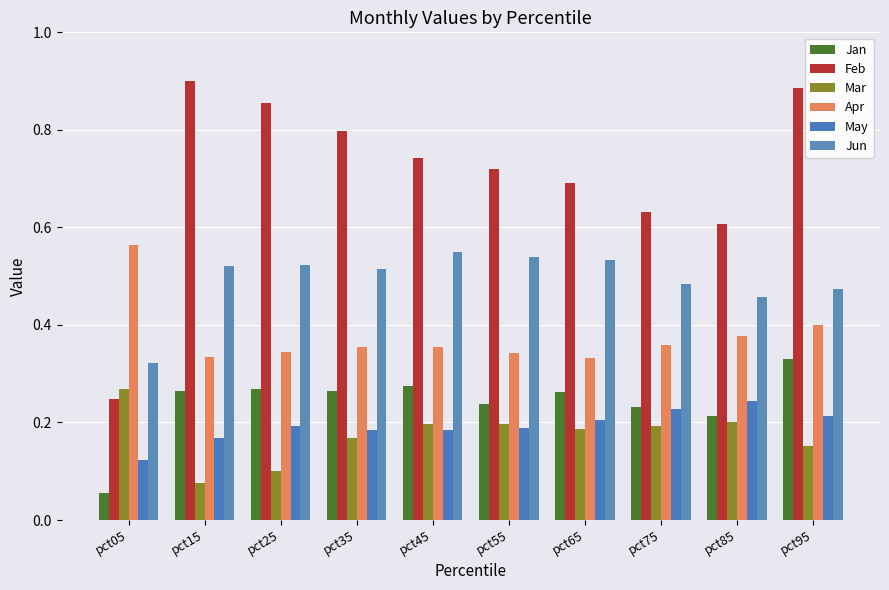

Reading left to right, list all the values displayed in this chart.

Jan: pct05=0.1	pct15=0.3	pct25=0.3	pct35=0.3	pct45=0.3	pct55=0.2	pct65=0.3	pct75=0.2	pct85=0.2	pct95=0.3
Feb: pct05=0.2	pct15=0.9	pct25=0.9	pct35=0.8	pct45=0.7	pct55=0.7	pct65=0.7	pct75=0.6	pct85=0.6	pct95=0.9
Mar: pct05=0.3	pct15=0.1	pct25=0.1	pct35=0.2	pct45=0.2	pct55=0.2	pct65=0.2	pct75=0.2	pct85=0.2	pct95=0.2
Apr: pct05=0.6	pct15=0.3	pct25=0.3	pct35=0.4	pct45=0.4	pct55=0.3	pct65=0.3	pct75=0.4	pct85=0.4	pct95=0.4
May: pct05=0.1	pct15=0.2	pct25=0.2	pct35=0.2	pct45=0.2	pct55=0.2	pct65=0.2	pct75=0.2	pct85=0.2	pct95=0.2
Jun: pct05=0.3	pct15=0.5	pct25=0.5	pct35=0.5	pct45=0.5	pct55=0.5	pct65=0.5	pct75=0.5	pct85=0.5	pct95=0.5